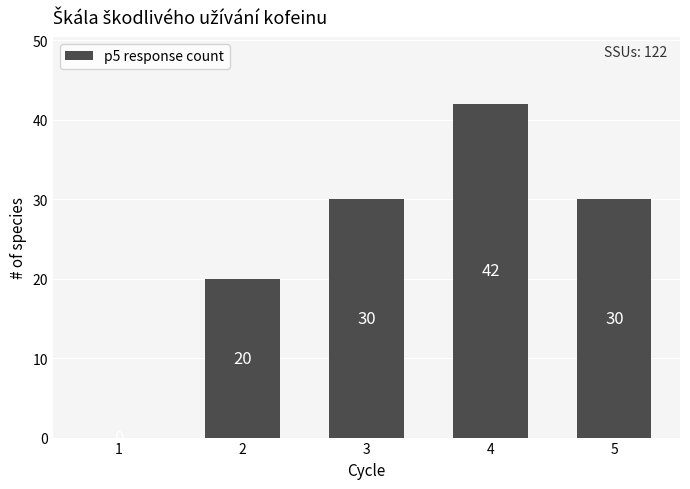

How many series are shown in this chart?

1